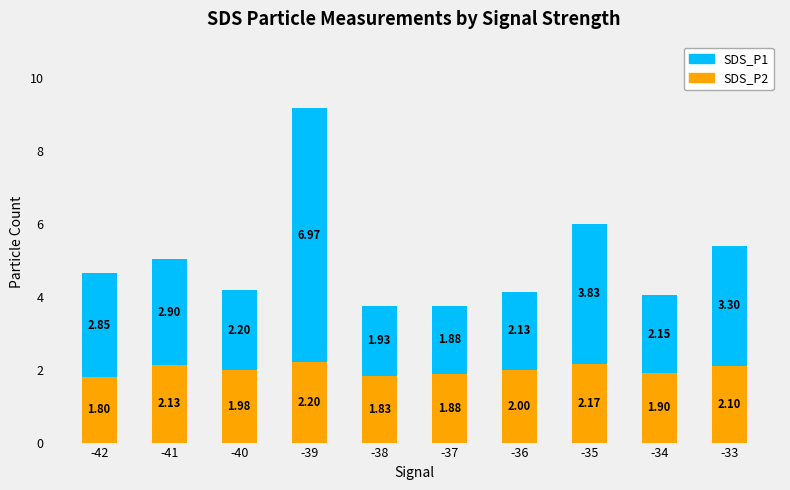

What is the difference between the maximum and minimum values in the SDS_P2 series?

0.4